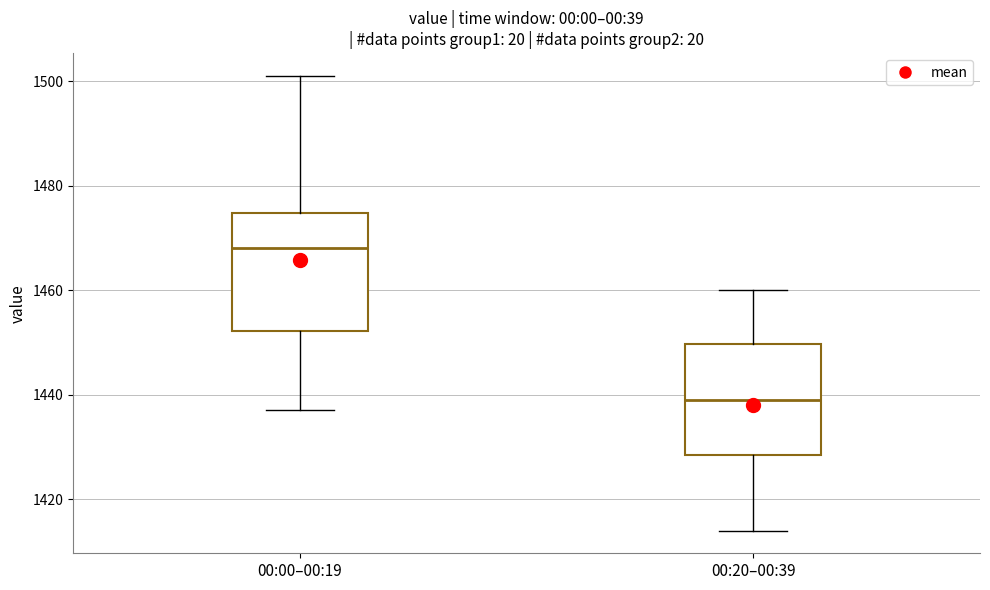

Reading left to right, transcribe this box plot: for each box, give where its median line is, the range the box spans, and where its two whiskers end, as read against the y-axis. The values are not printed on the chart, so give them approximately, as read against the axis.

00:00–00:19: median 1468, box 1452 to 1474, whiskers 1438 to 1502
00:20–00:39: median 1440, box 1428 to 1450, whiskers 1414 to 1460